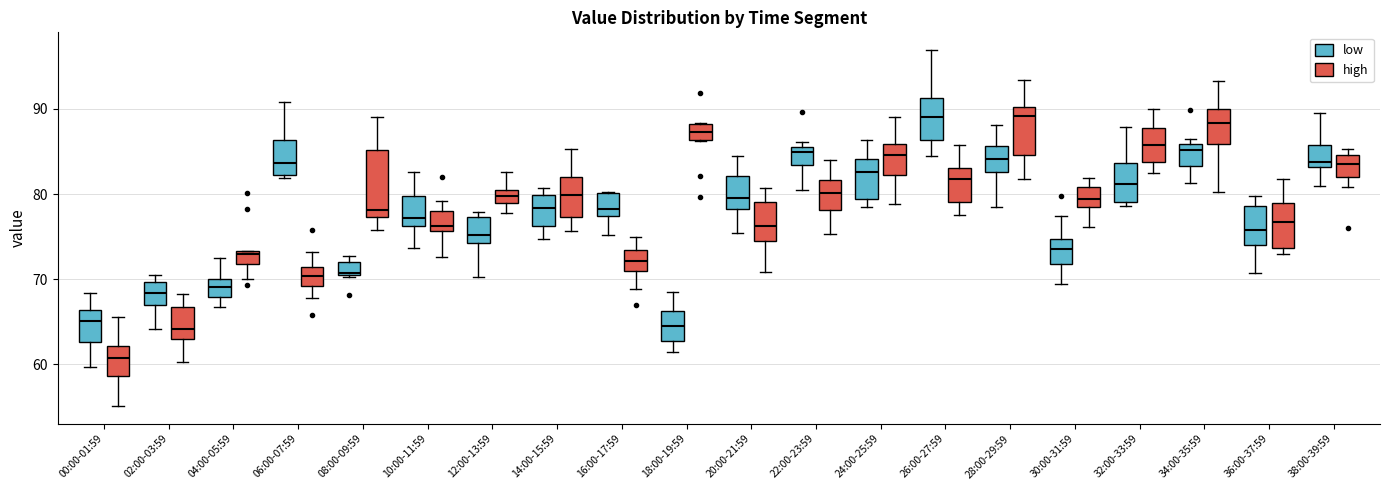

Where does the lower whisker of the box for 22:00-23:59 (low) end on the y-axis? The values are not printed on the chart, so give them approximately, as read against the axis.

80